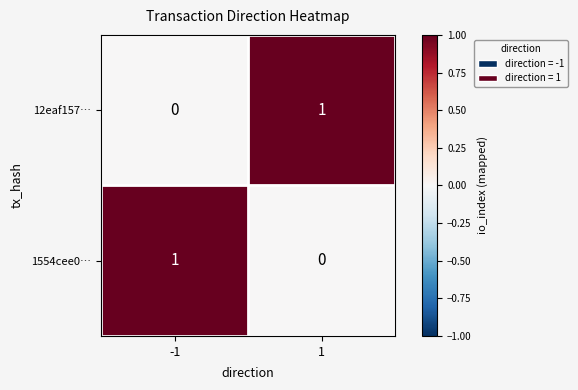

At -1, list the series in order from smallest to largest.

12eaf157…, 1554cee0…